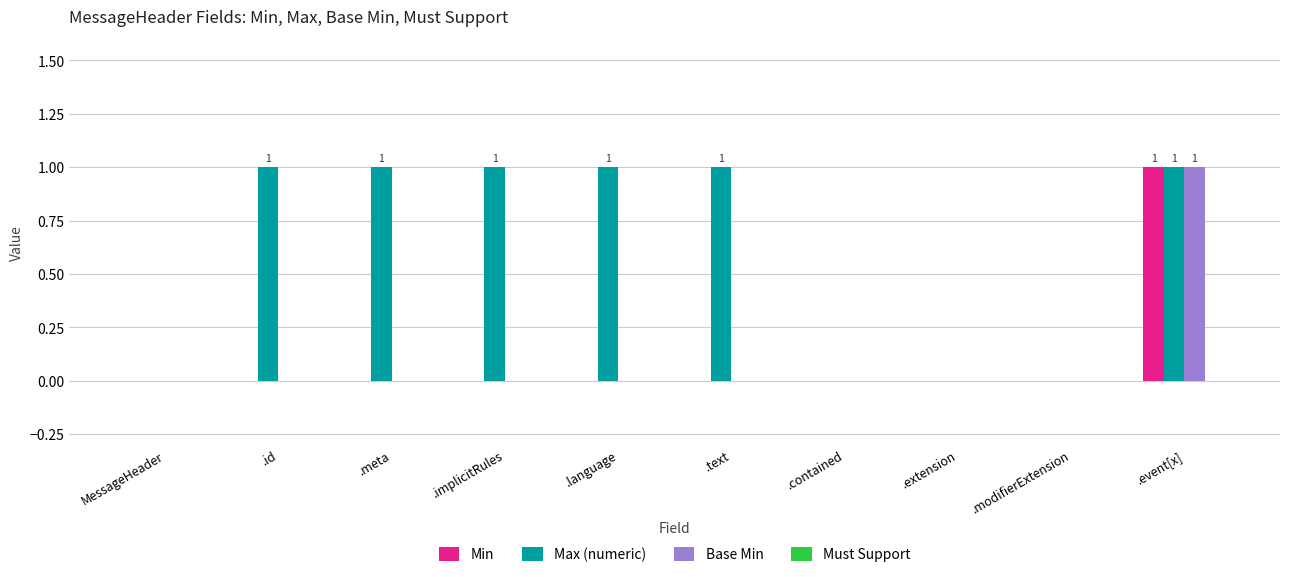

What is the approximate value of Max (numeric) at .meta?

1